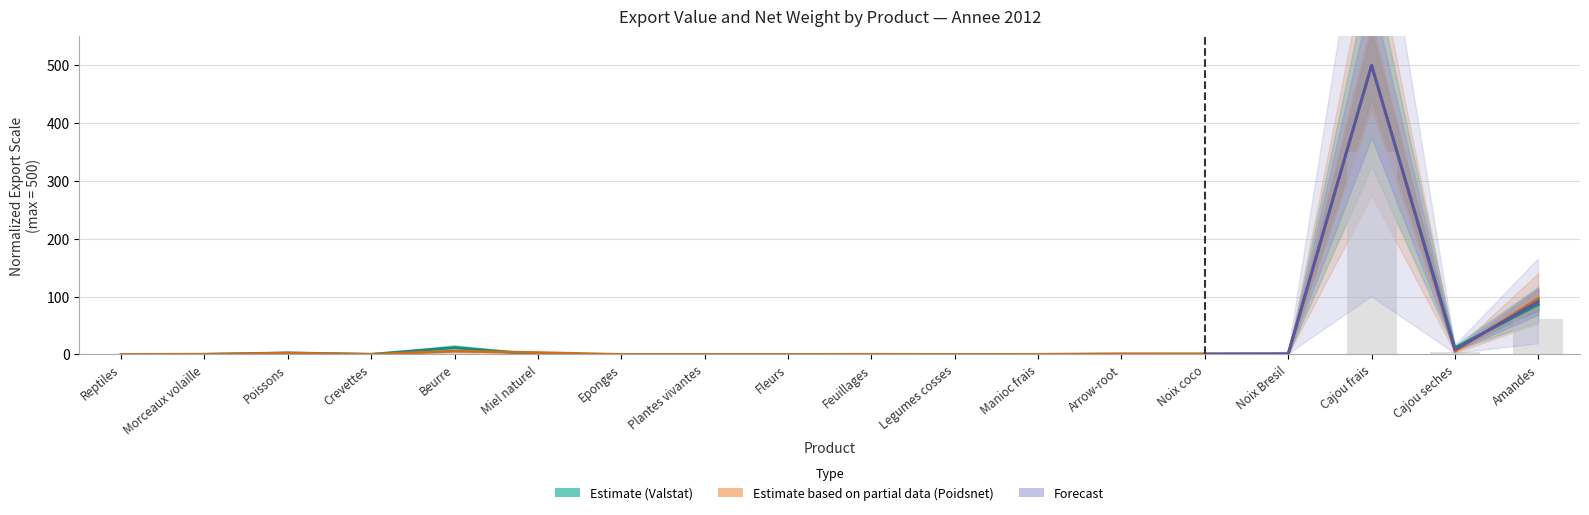

Between Noix coco and Manioc frais, which is larger?

Noix coco